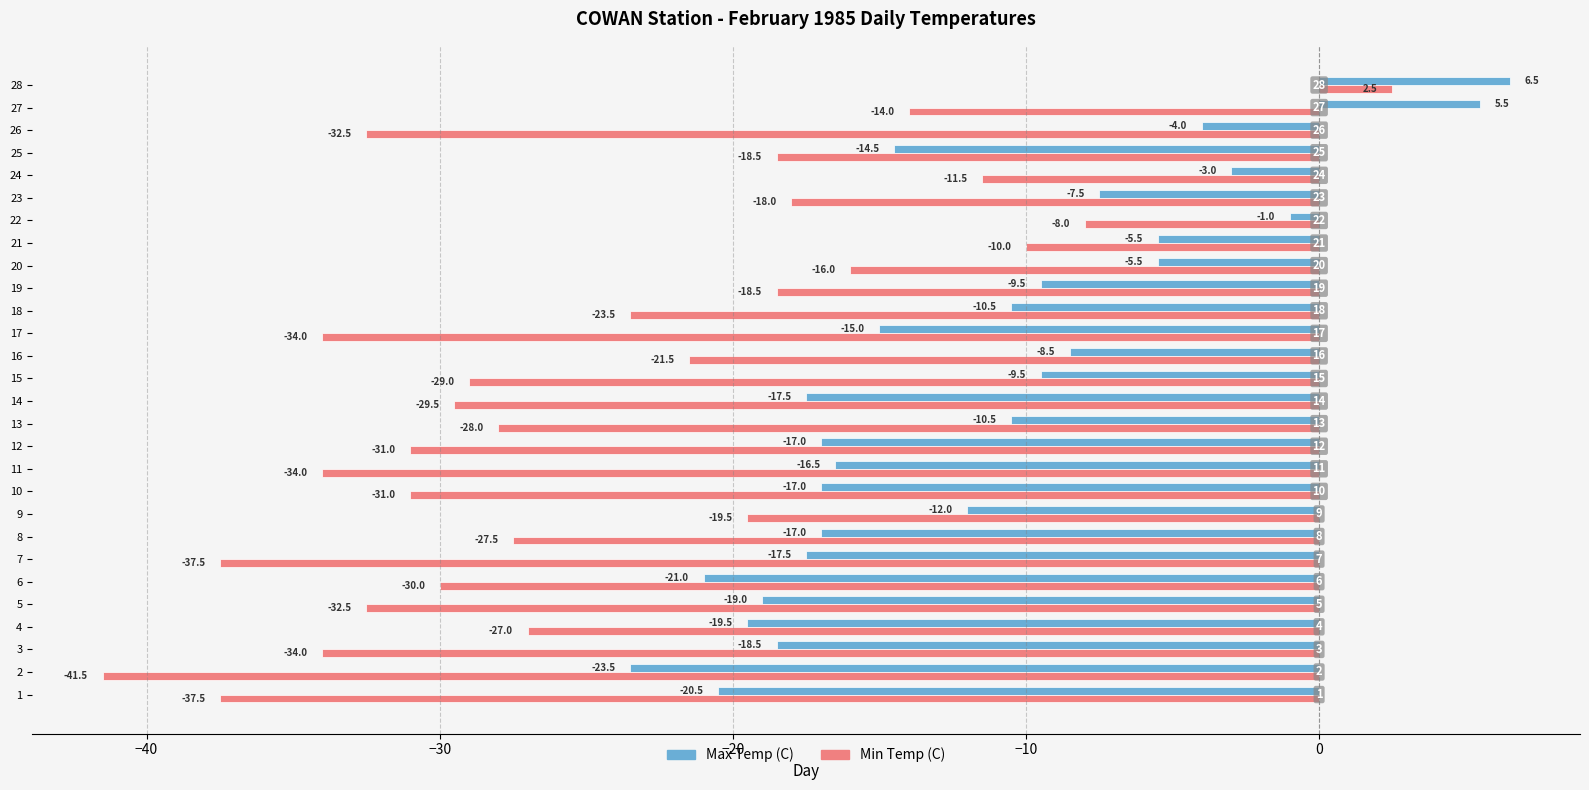

How many categories are shown in the chart?

28